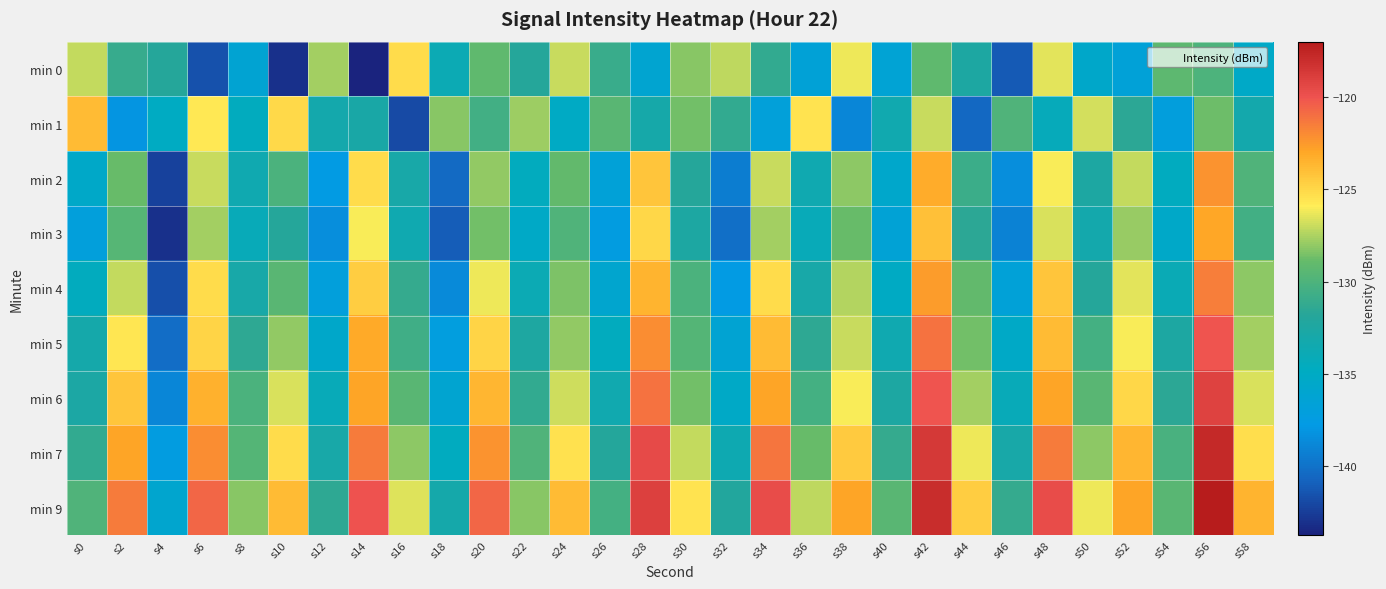

What is the total value across all series at s14?

-1139.7